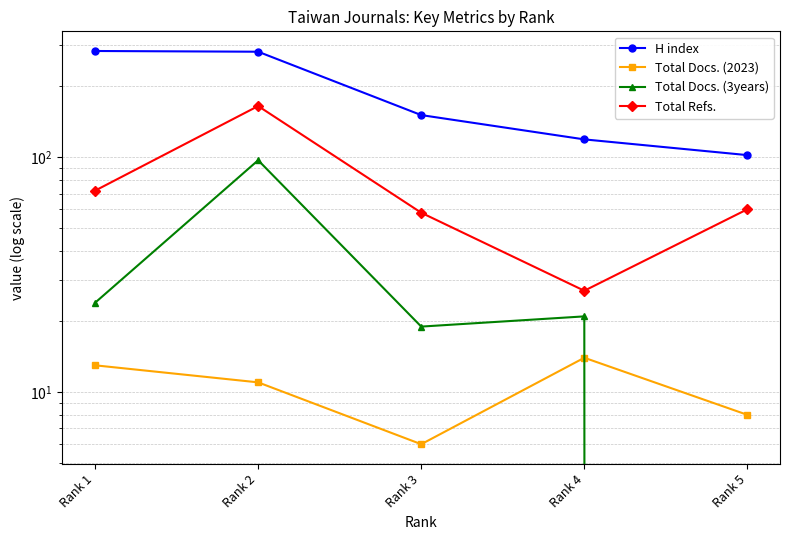

True or false: H index and Total Docs. (3years) cross at least once.

False